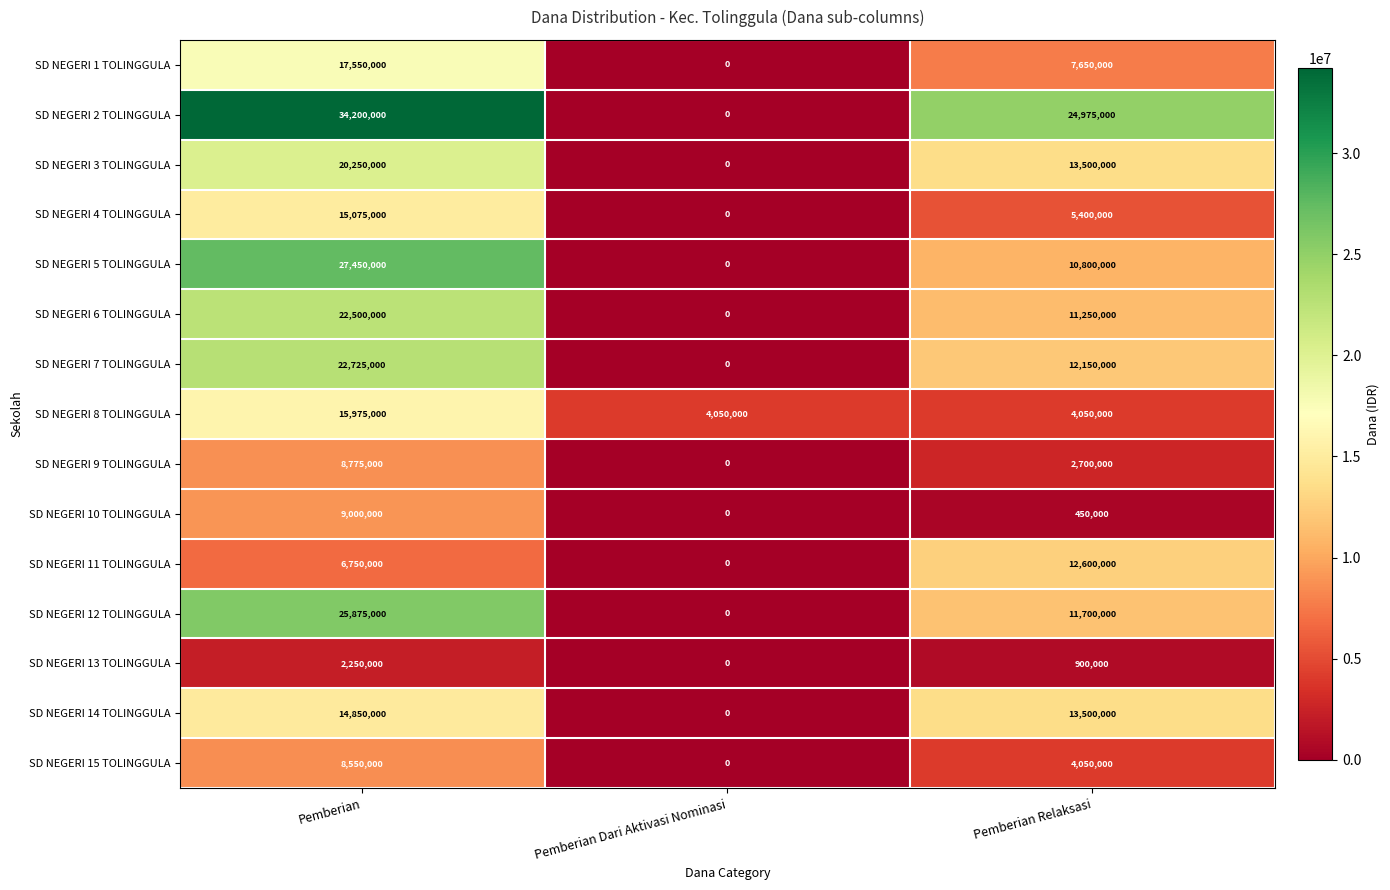

Which series has the largest range (max minus min)?

SD NEGERI 2 TOLINGGULA